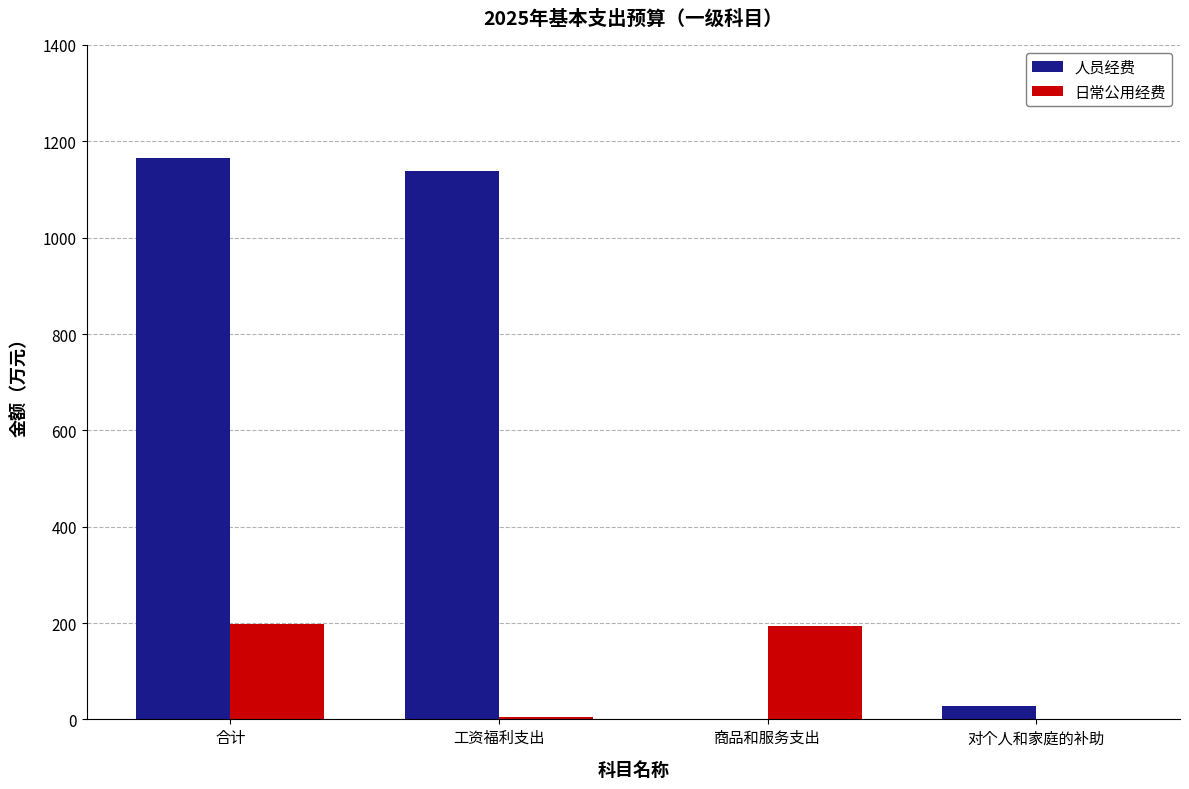

Which series changed the most between 工资福利支出 and 对个人和家庭的补助?

人员经费